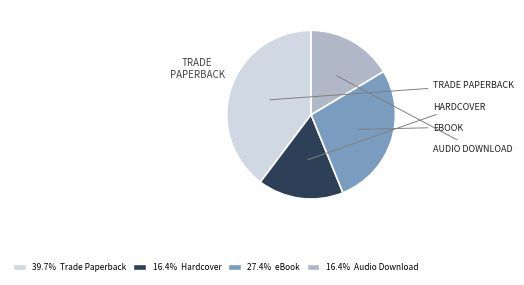

Does any single category account for the majority?

No